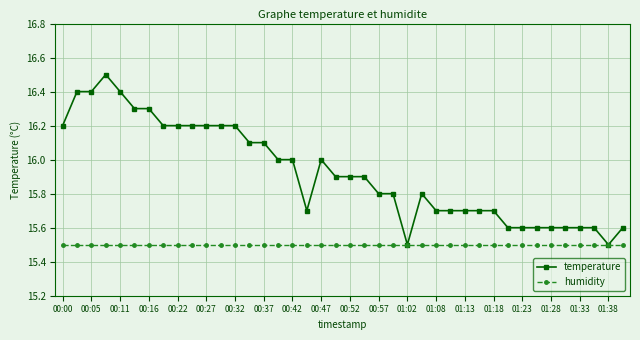

Is this an area chart (filled region under the line)?

No